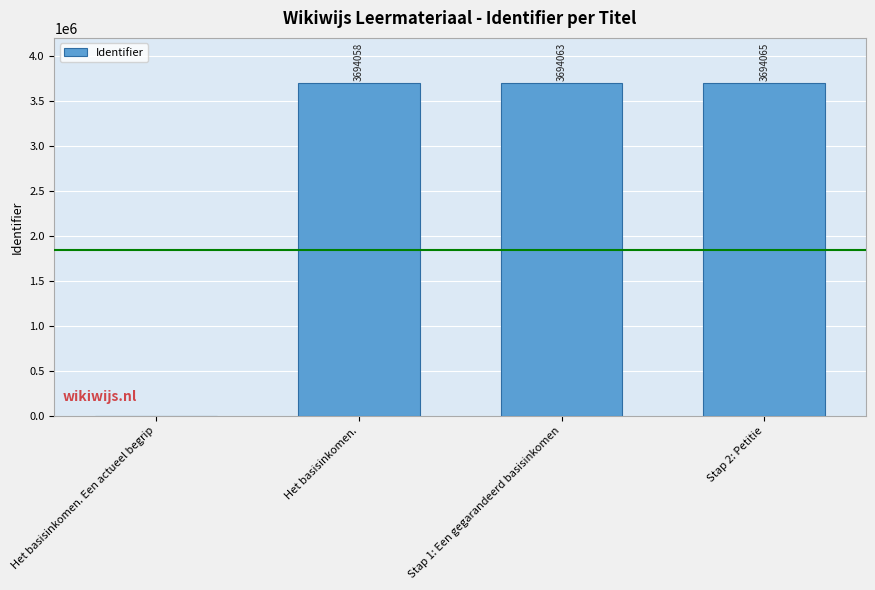

What is the sum of the values at Het basisinkomen. Een actueel begrip and Stap 1: Een gegarandeerd basisinkomen?

3694063